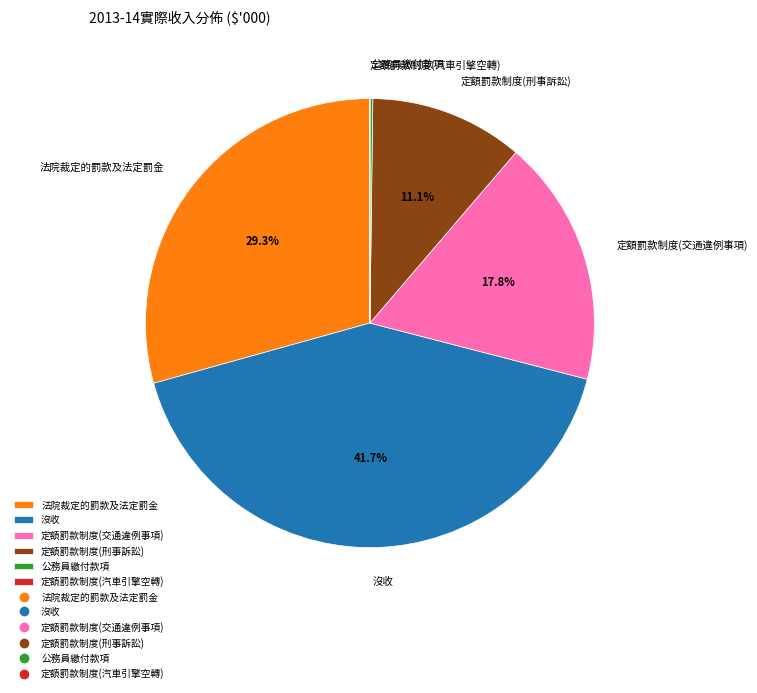

Combined, what portion of the pie is 沒收 and 定額罰款制度(刑事訴訟)?

52.7%